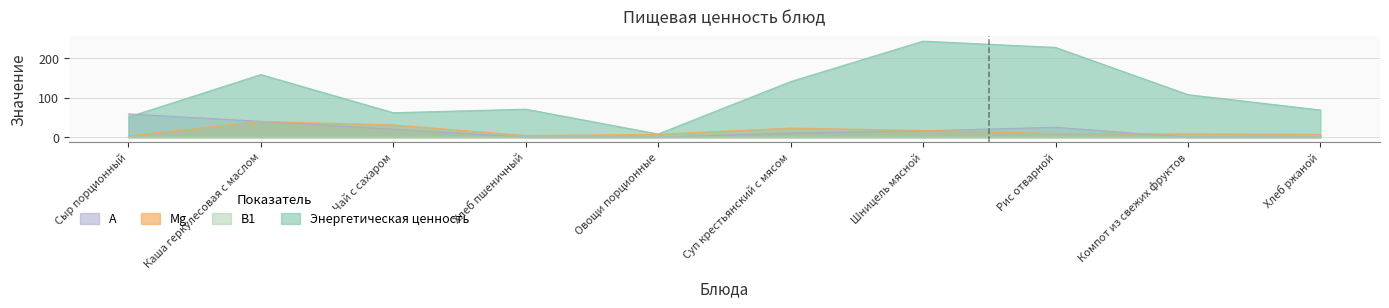

Does the chart have visible grid lines?

Yes